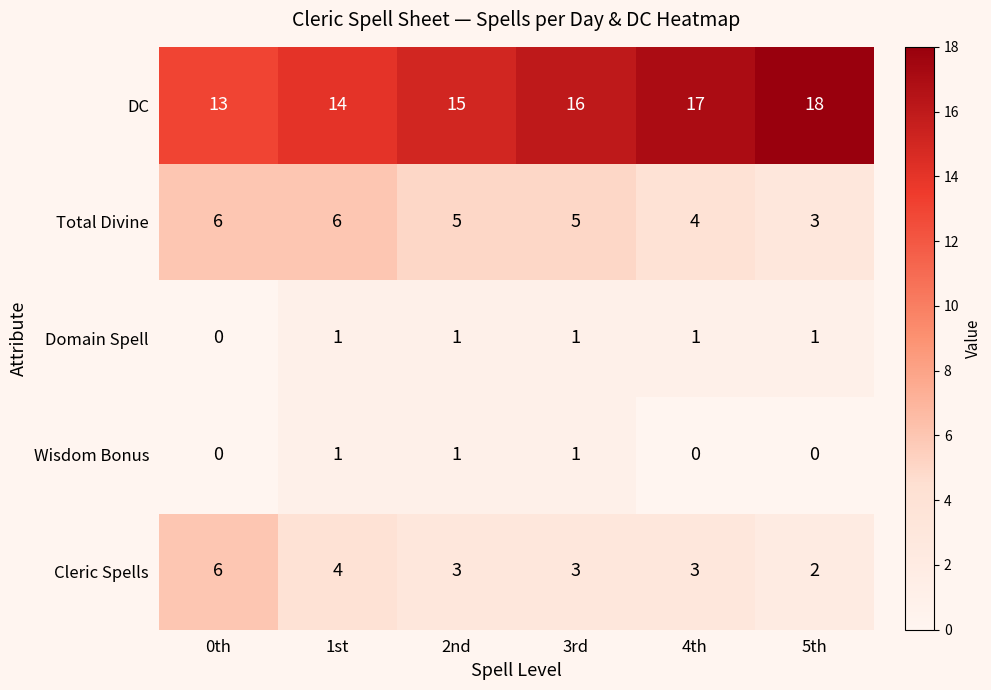

Count the number of data series in this chart.

5